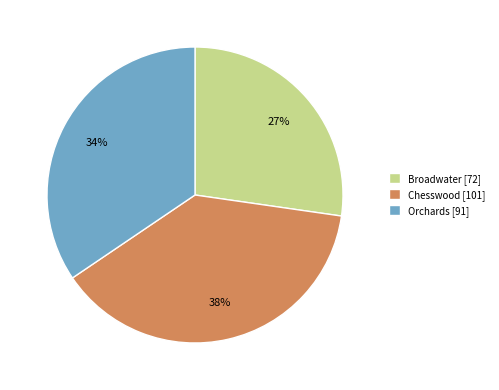

What is the smallest slice in the pie chart?

Broadwater